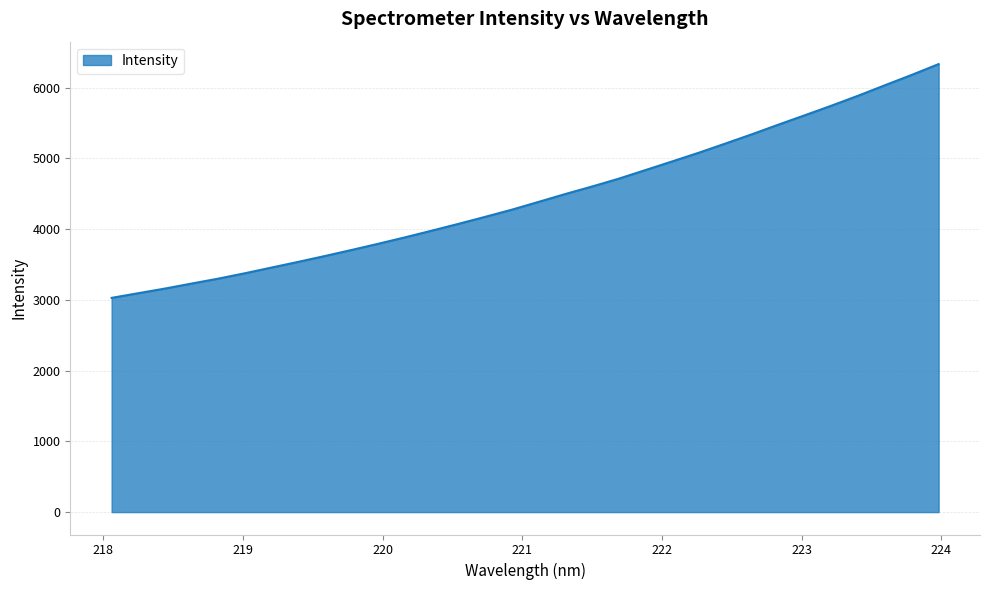

What is the smallest value displayed?

3028.5